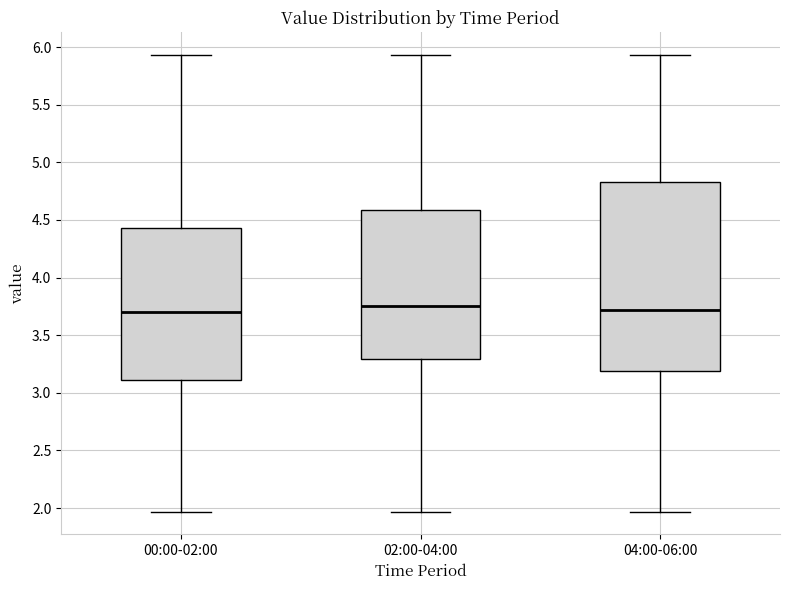

Where does the upper whisker of the box for 04:00-06:00 end on the y-axis? The values are not printed on the chart, so give them approximately, as read against the axis.

5.95